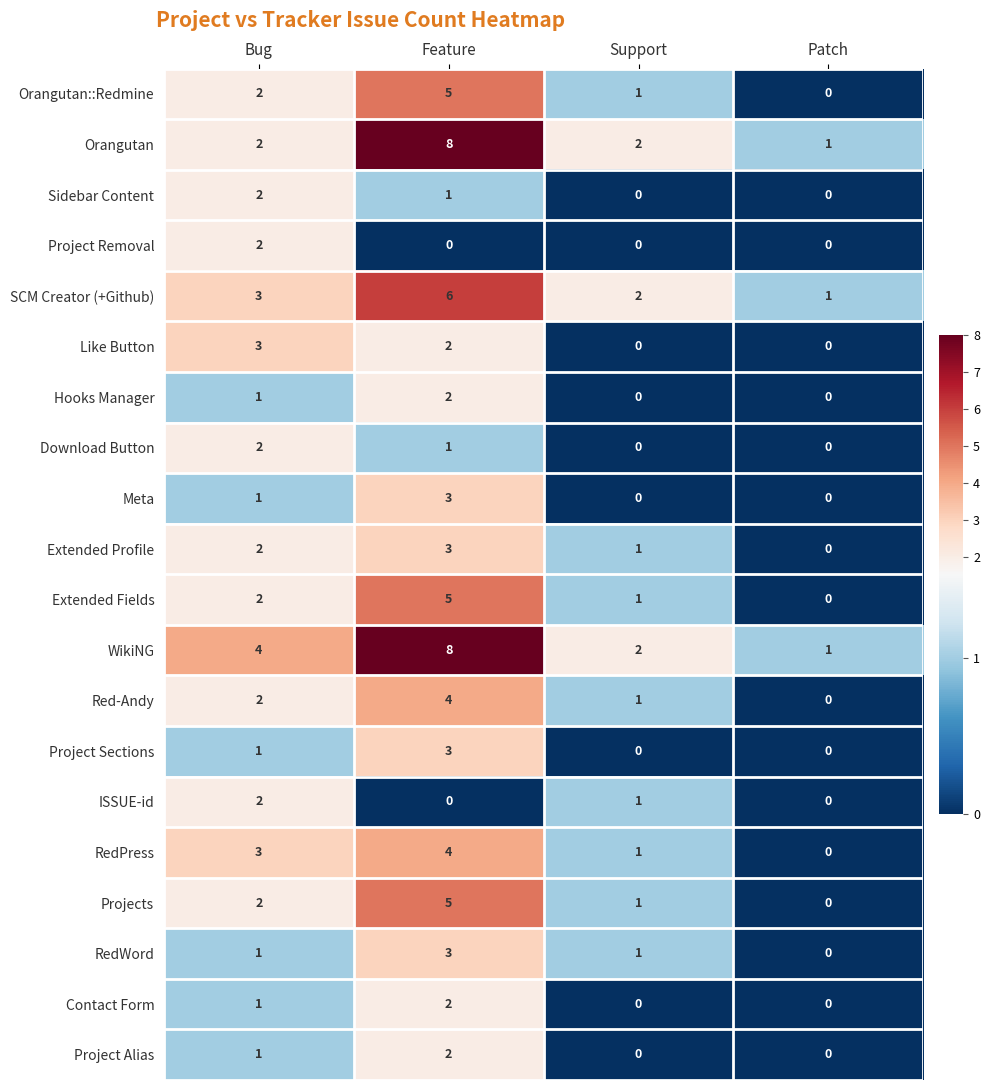

What is the highest value of the RedPress series?

4